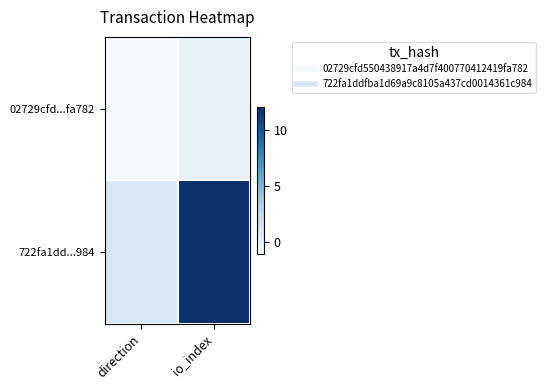

Reading left to right, what are all the values shown in this chart?

02729cfd...fa782: direction=-1	io_index=0
722fa1dd...984: direction=1	io_index=12